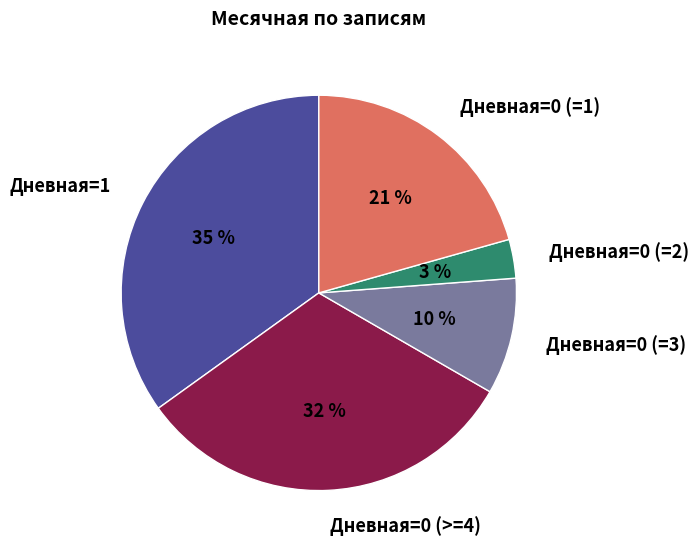

Which category has the smallest portion of the pie?

Дневная=0 (=2)